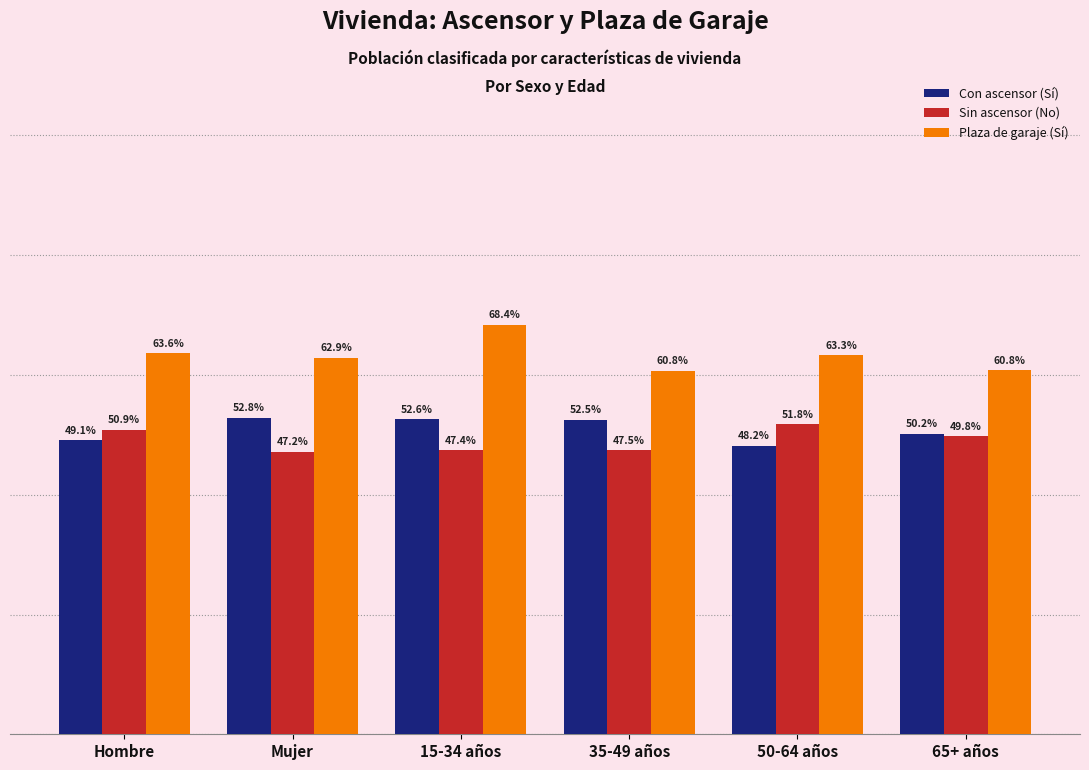

Which category has the lowest value in the Con ascensor (Sí) series?

50-64 años